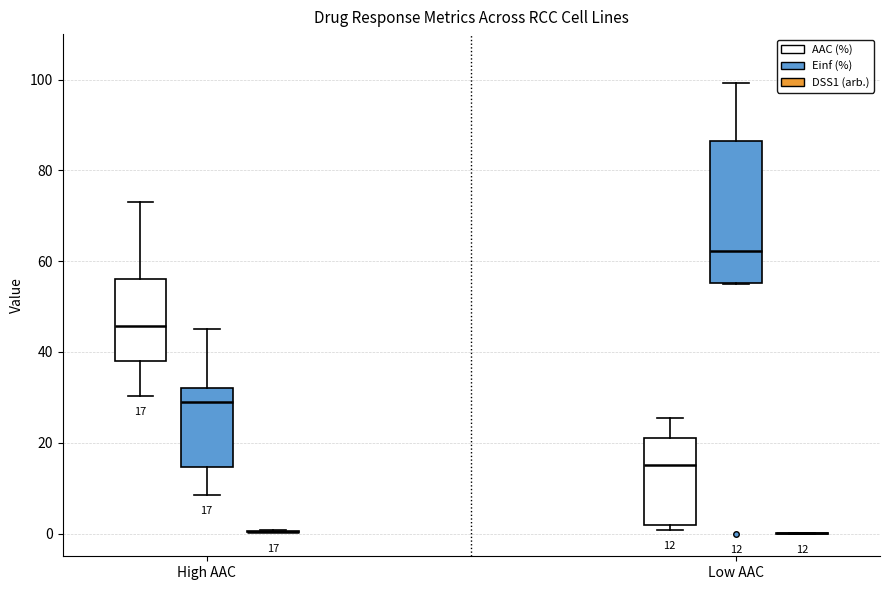

Which box is the tallest, from its lower edge to its upper edge?

Low AAC (Einf (%))